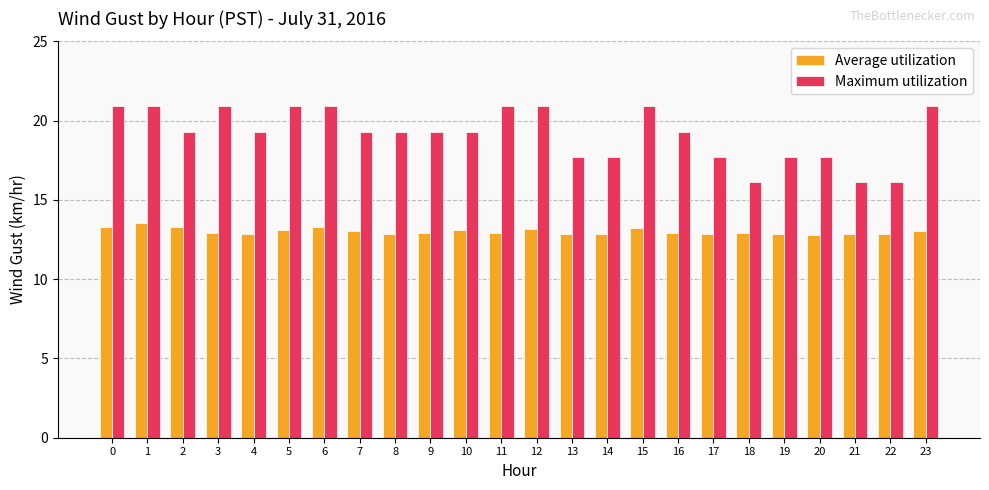

What is the value of the Maximum utilization bar at the 13th from the left?

20.9